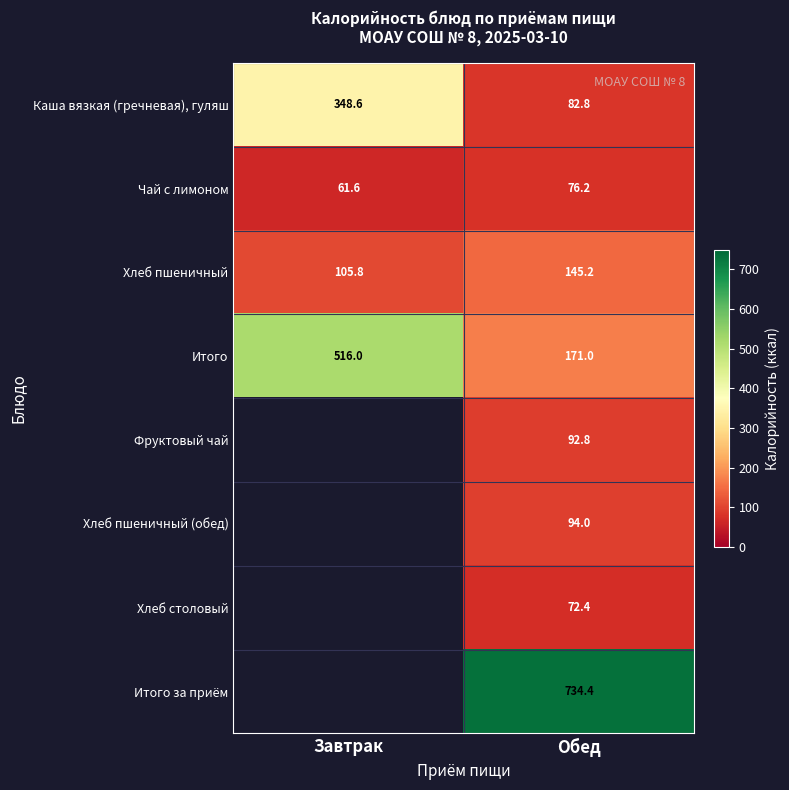

How many values in the Хлеб пшеничный series exceed 145?

1